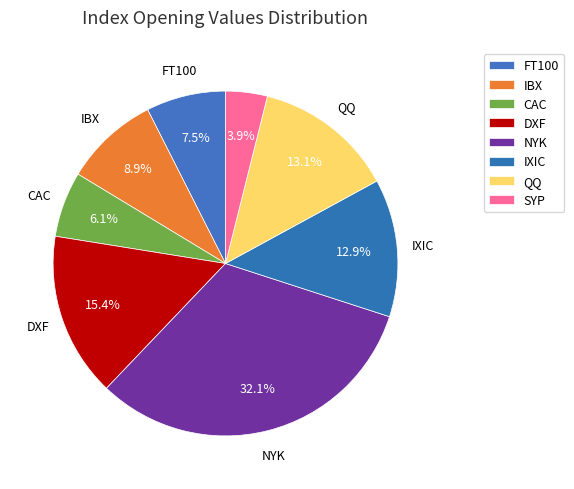

What is the total percentage of FT100 and DXF?

22.9%